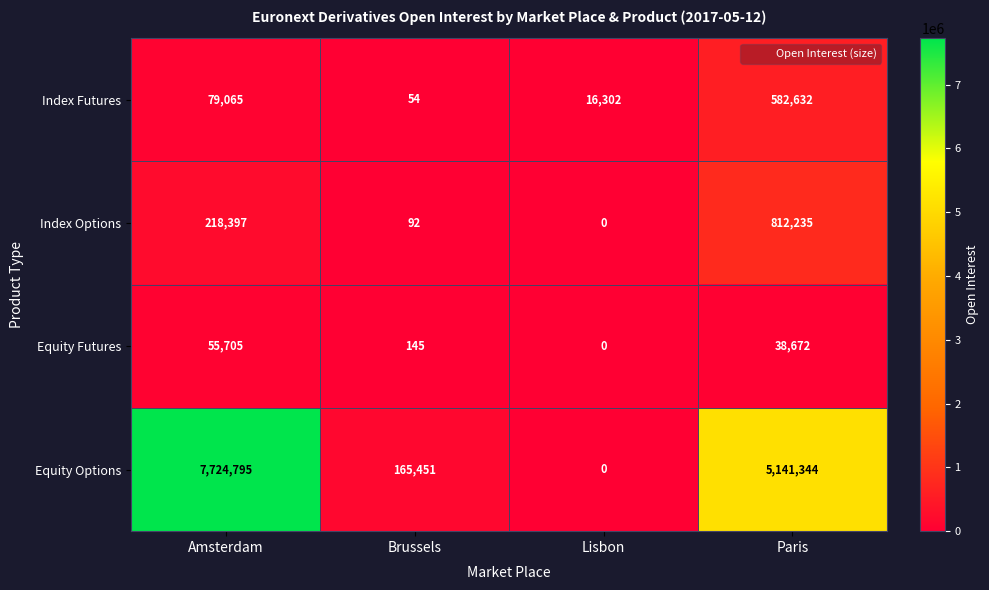

What is the difference between the highest and lowest values at Amsterdam?

7669090